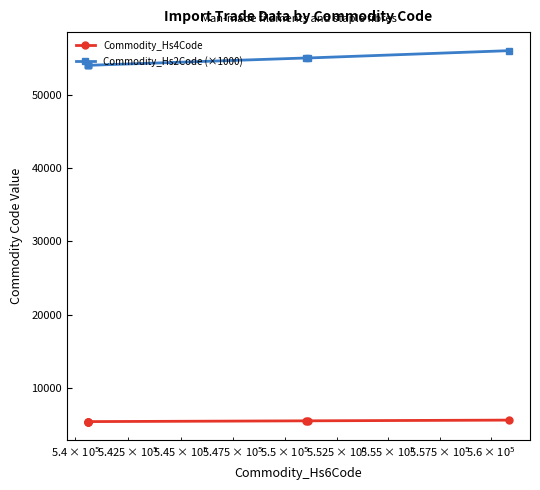

What is the value of the Commodity_Hs4Code point at the 1st from the left?

5406